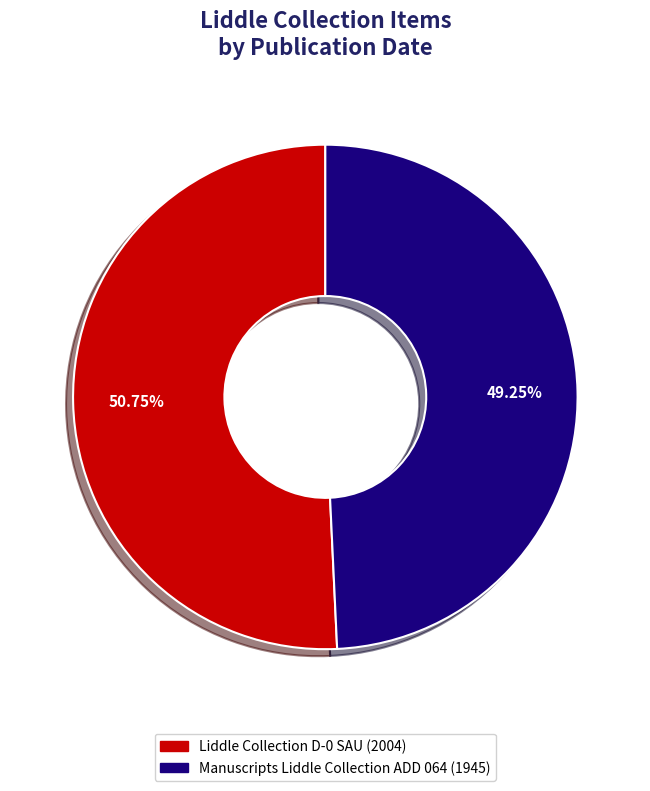

What percentage is the Liddle Collection D-0 SAU slice, to the nearest percent?

51%